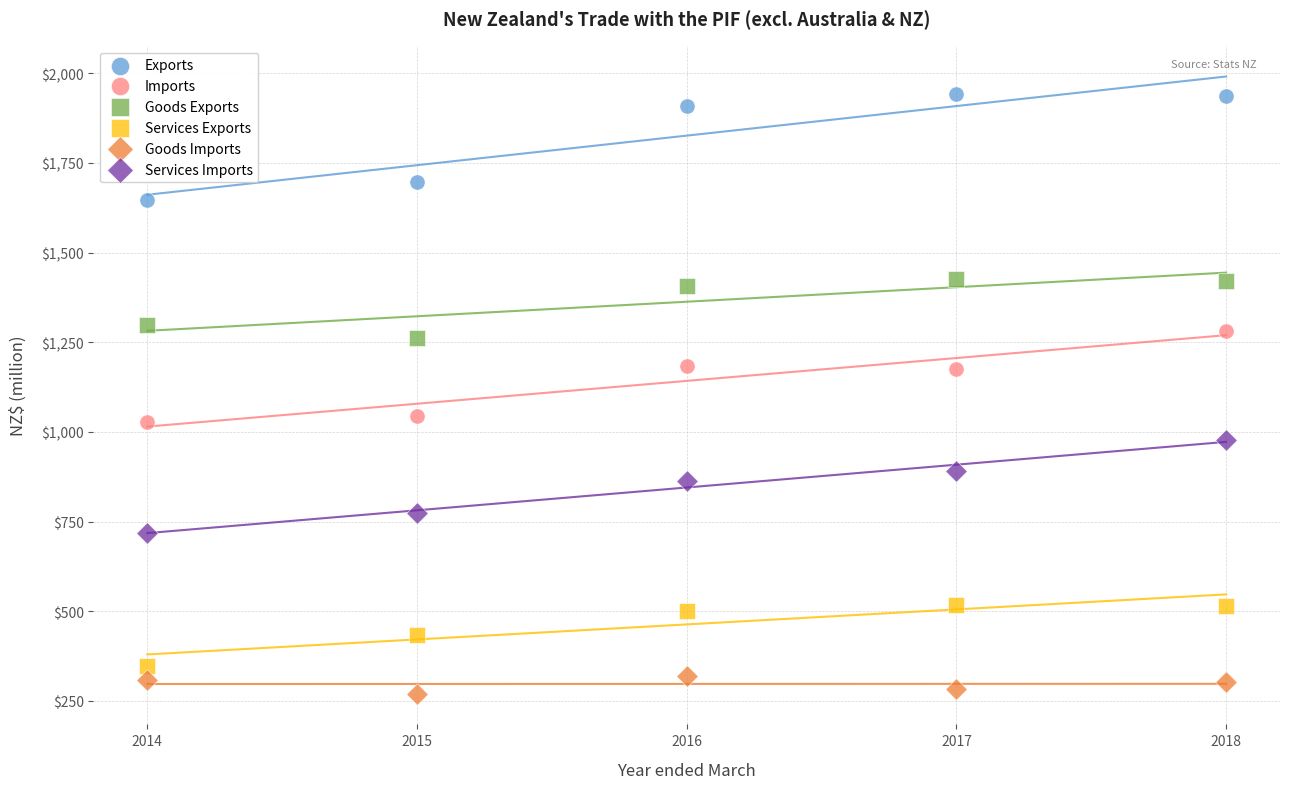

What are all the series names shown in the legend?

Exports, Imports, Goods Exports, Services Exports, Goods Imports, Services Imports